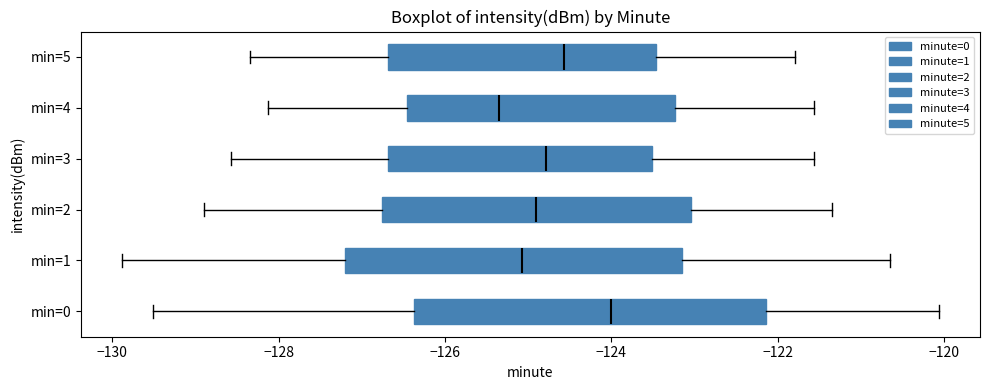

Which box has the furthest to the left median line?

min=4